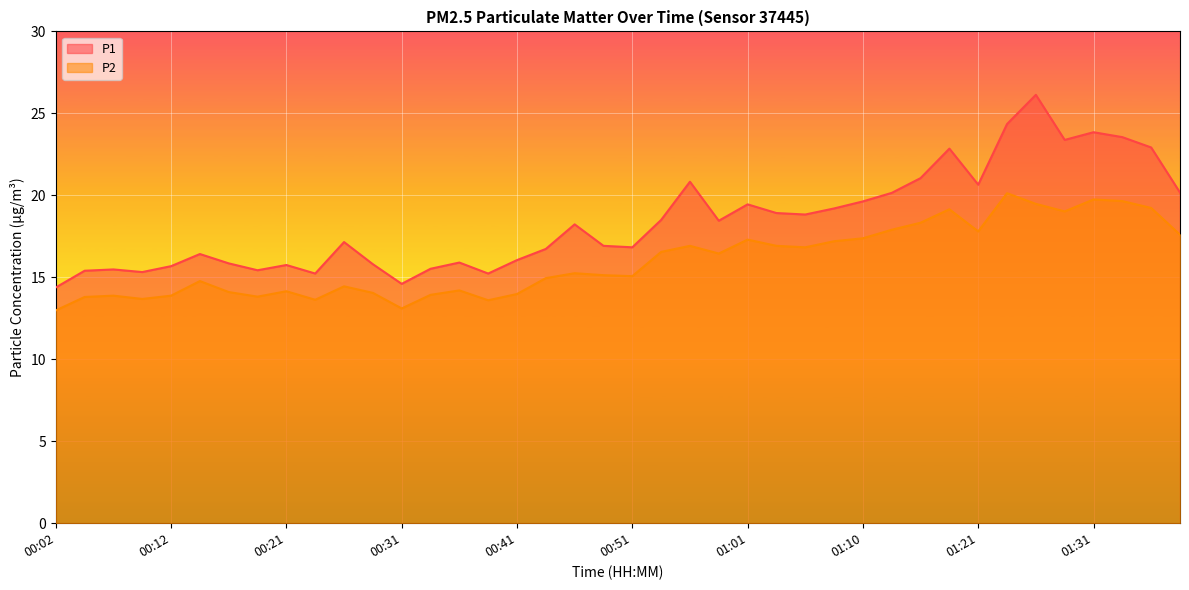

At how many categories does at least one series exceed 22?

7